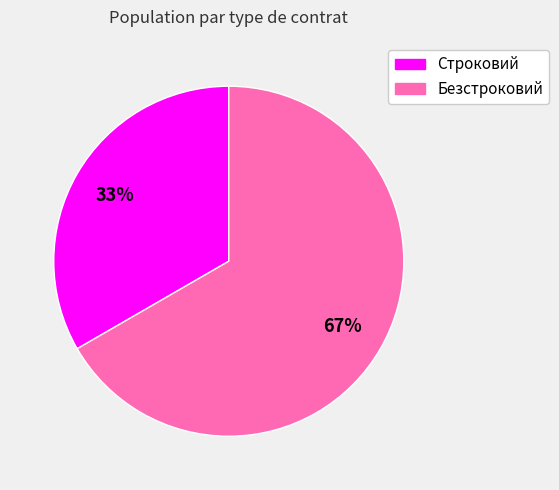

What is the ratio of the value at Строковий to the value at Безстроковий?

0.5